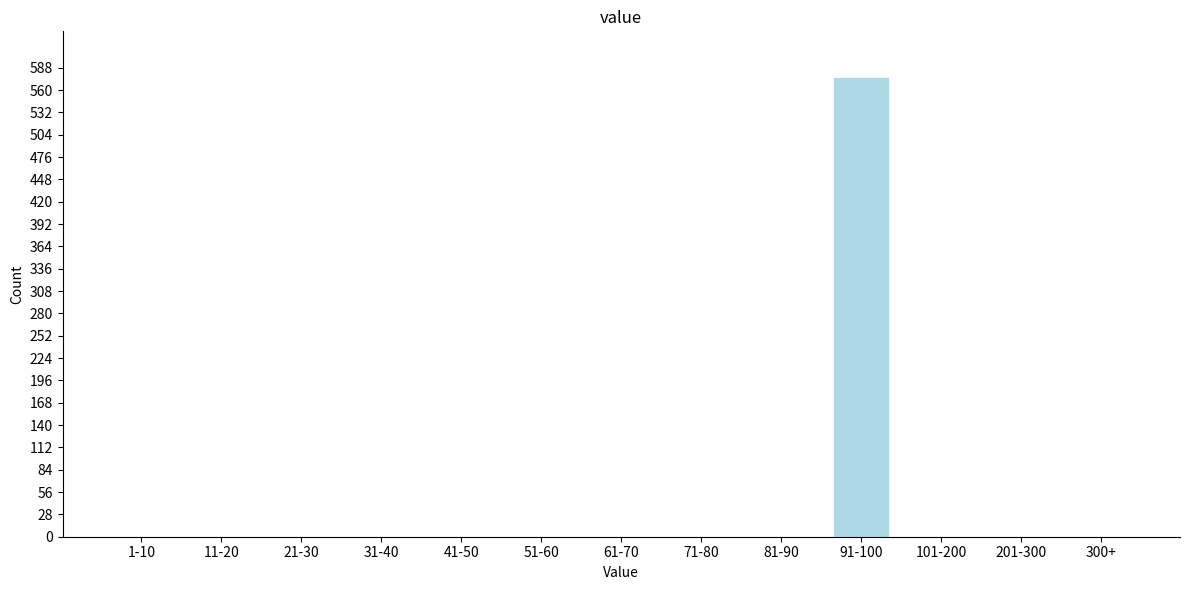

Reading left to right, transcribe all the data shown in this chart.

1-10=0	11-20=0	21-30=0	31-40=0	41-50=0	51-60=0	61-70=0	71-80=0	81-90=0	91-100=576	101-200=0	201-300=0	300+=0